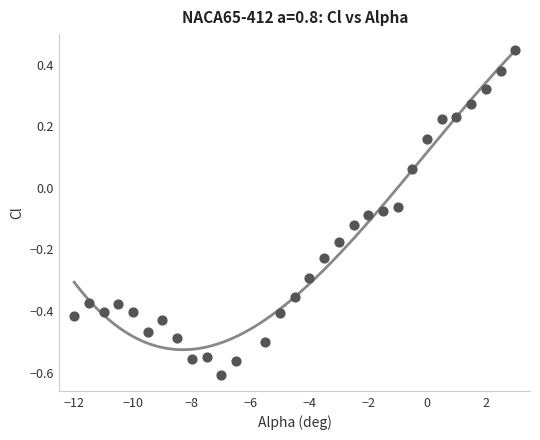

What is the range of Y values (max minus min)?

1.1